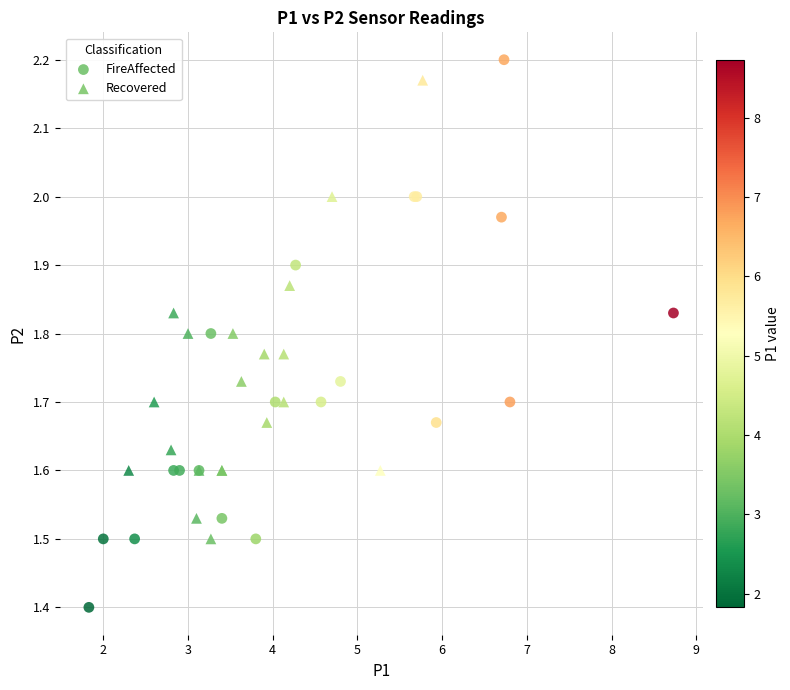

Which series has the largest Y range (max minus min)?

FireAffected